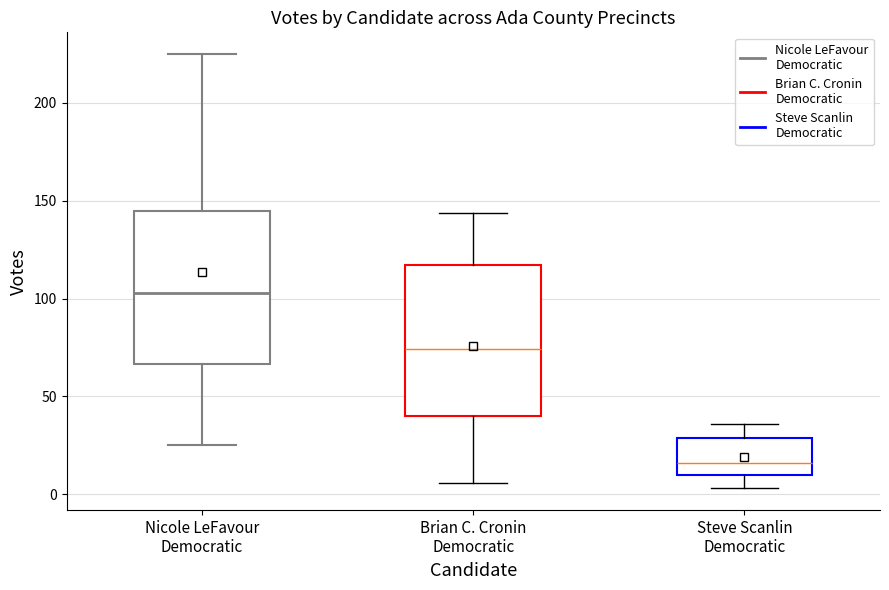

Which box's median line is the highest?

Nicole LeFavour Democratic